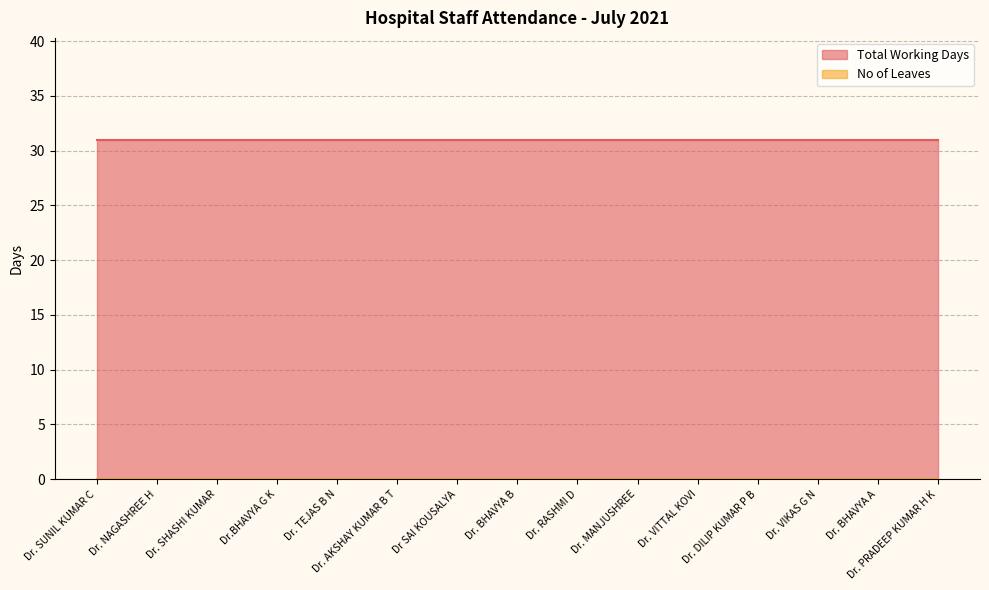

What is the approximate value of Total Working Days at Dr. BHAVYA A?

31